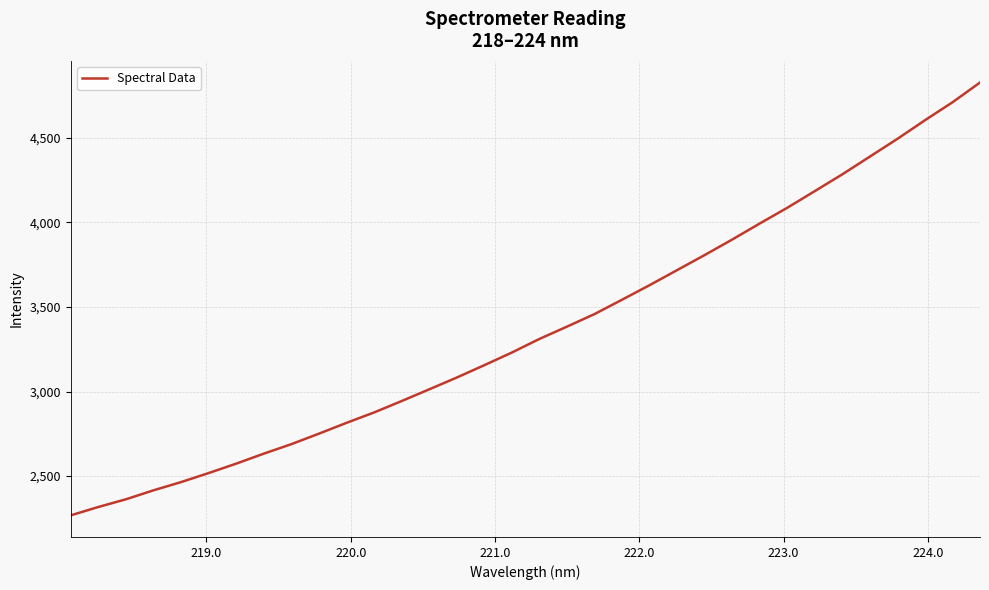

What is the difference between the maximum and minimum values?

2558.6